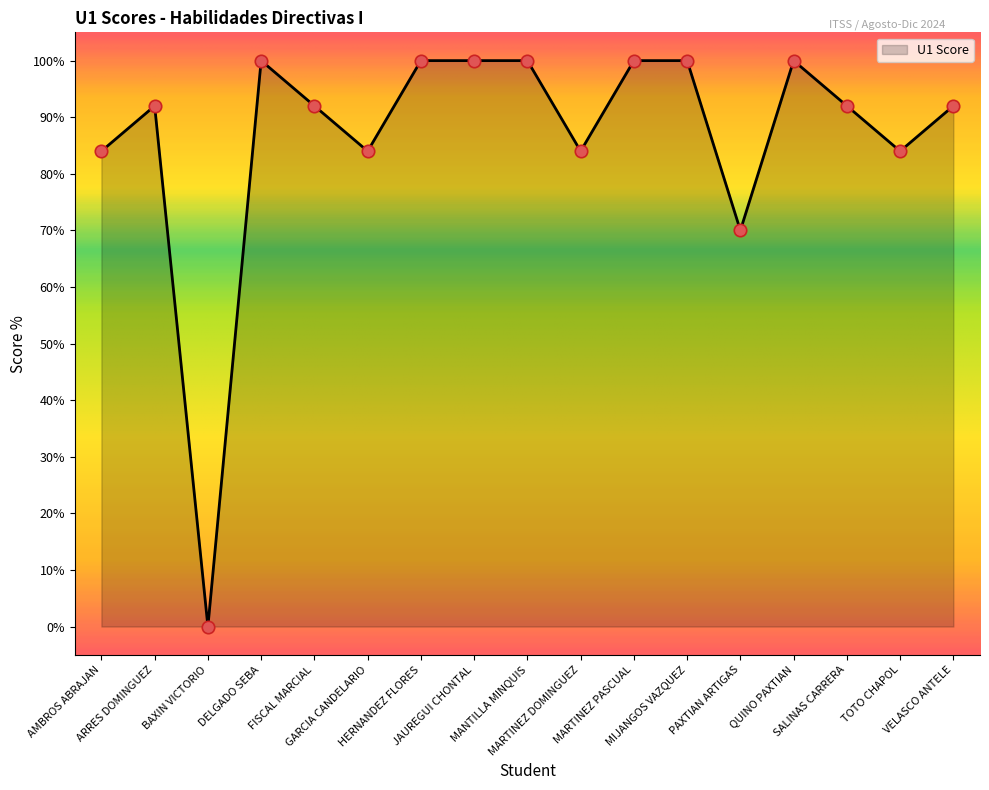

Approximately how many times larger is the value at HERNANDEZ FLORES compared to MARTINEZ DOMINGUEZ?

1.2